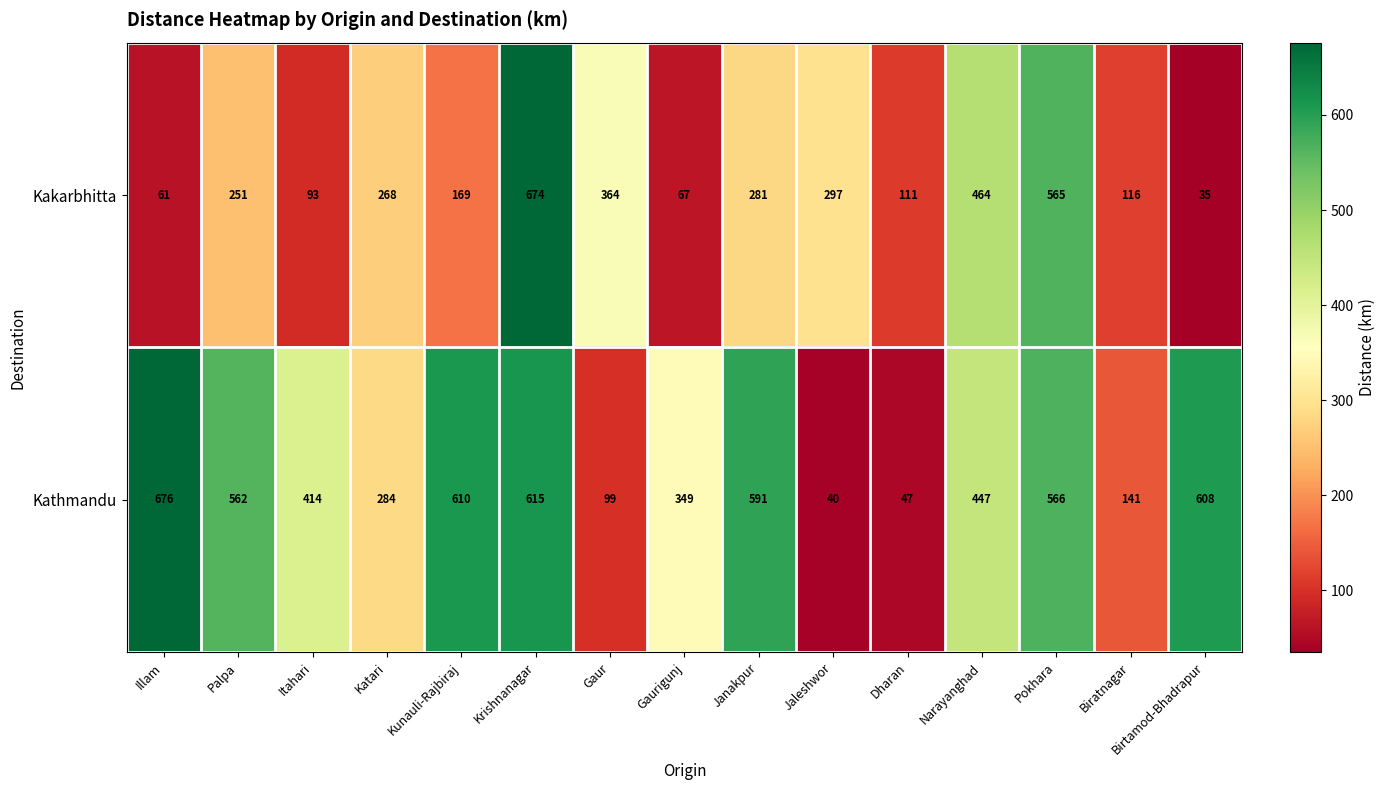

What is the difference between the highest and lowest values at Narayanghad?

17